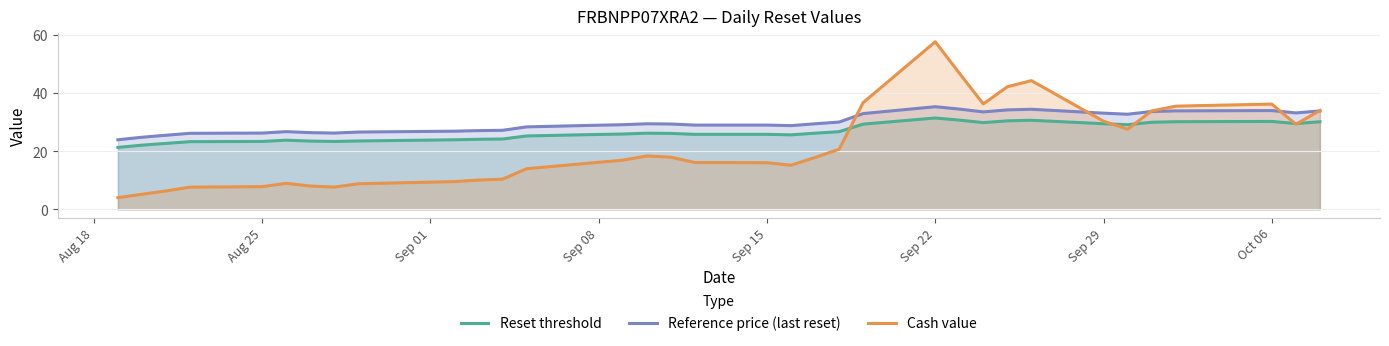

What is the highest value of the Cash value series?

57.7